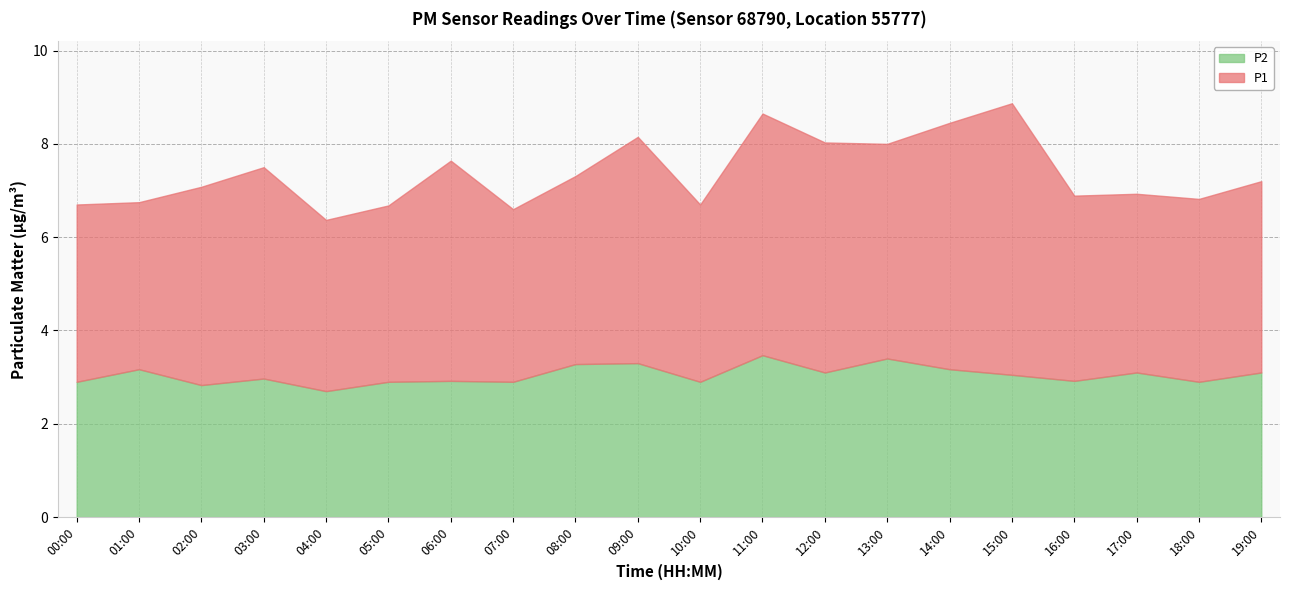

How many lines are shown in the chart?

2